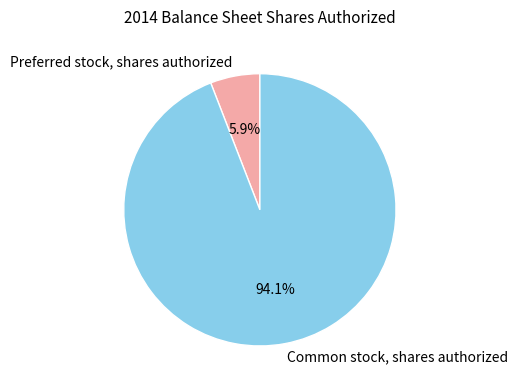

Is there a majority slice in this chart?

Yes